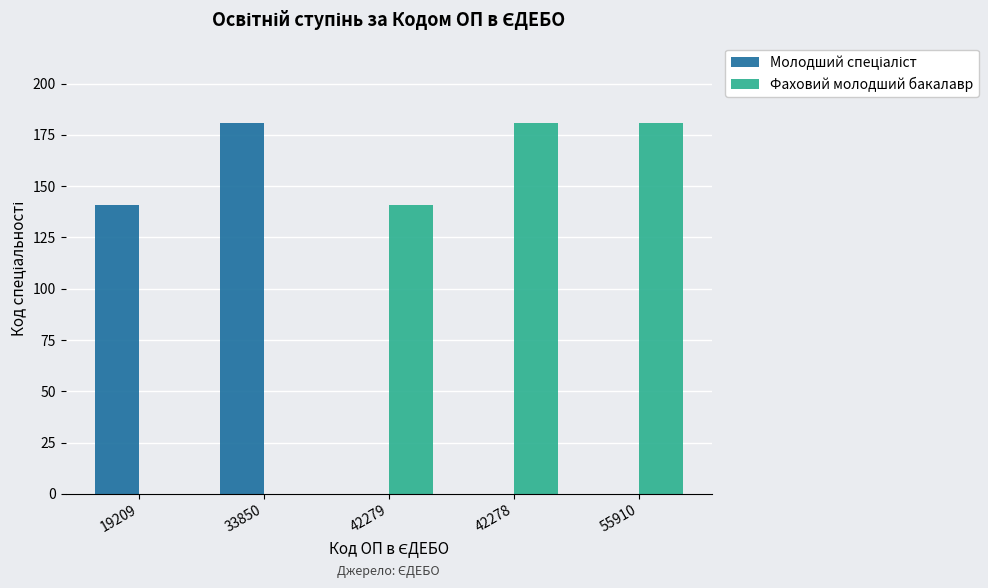

Where is Фаховий молодший бакалавр nearest to the value 90?

42279